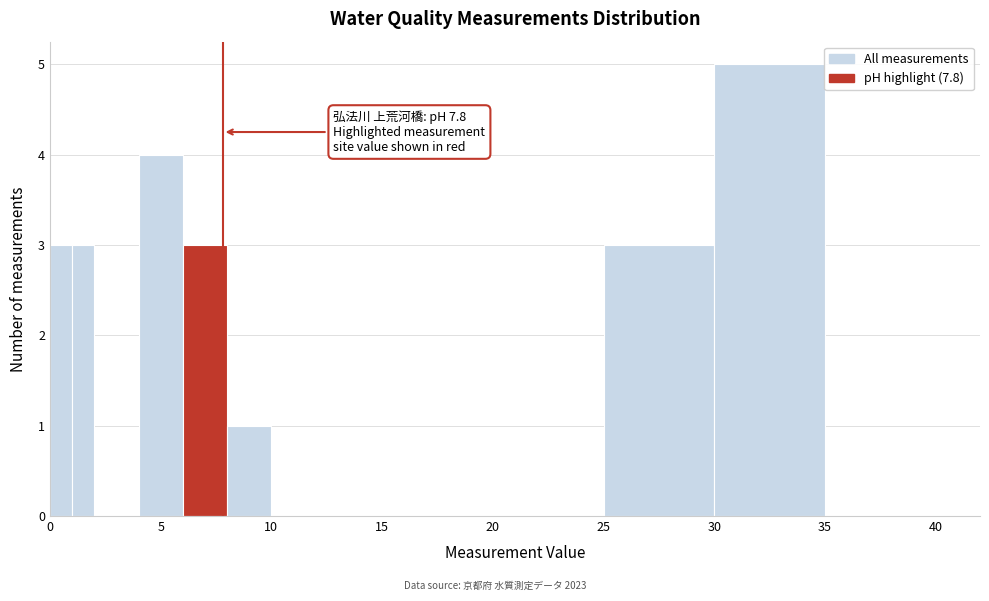

Read against the x-axis, roughly where is the centre of the tallest bar?

32.5